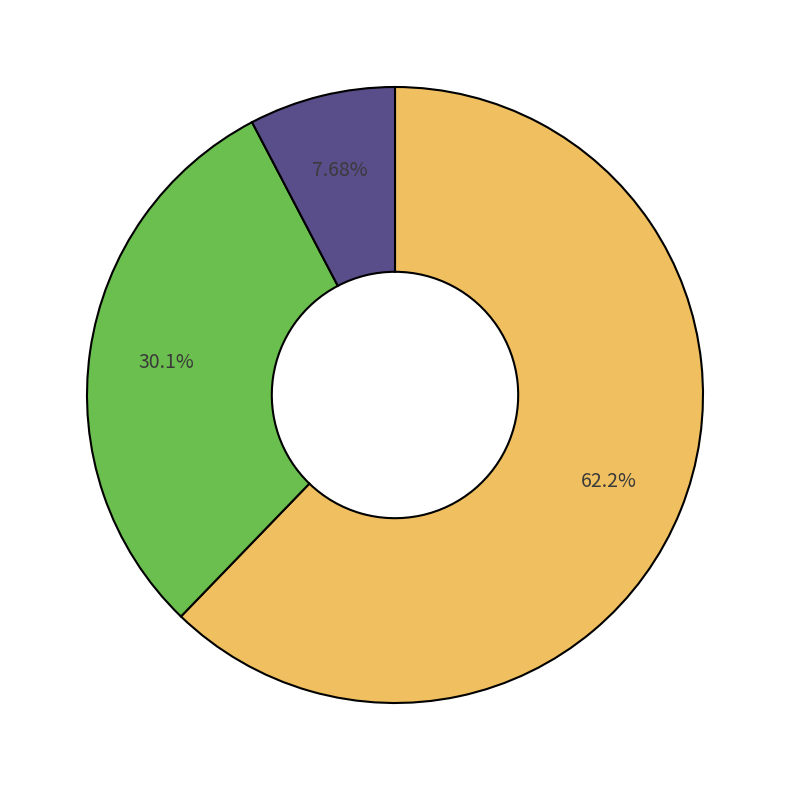

How many slices are in this pie chart?

3